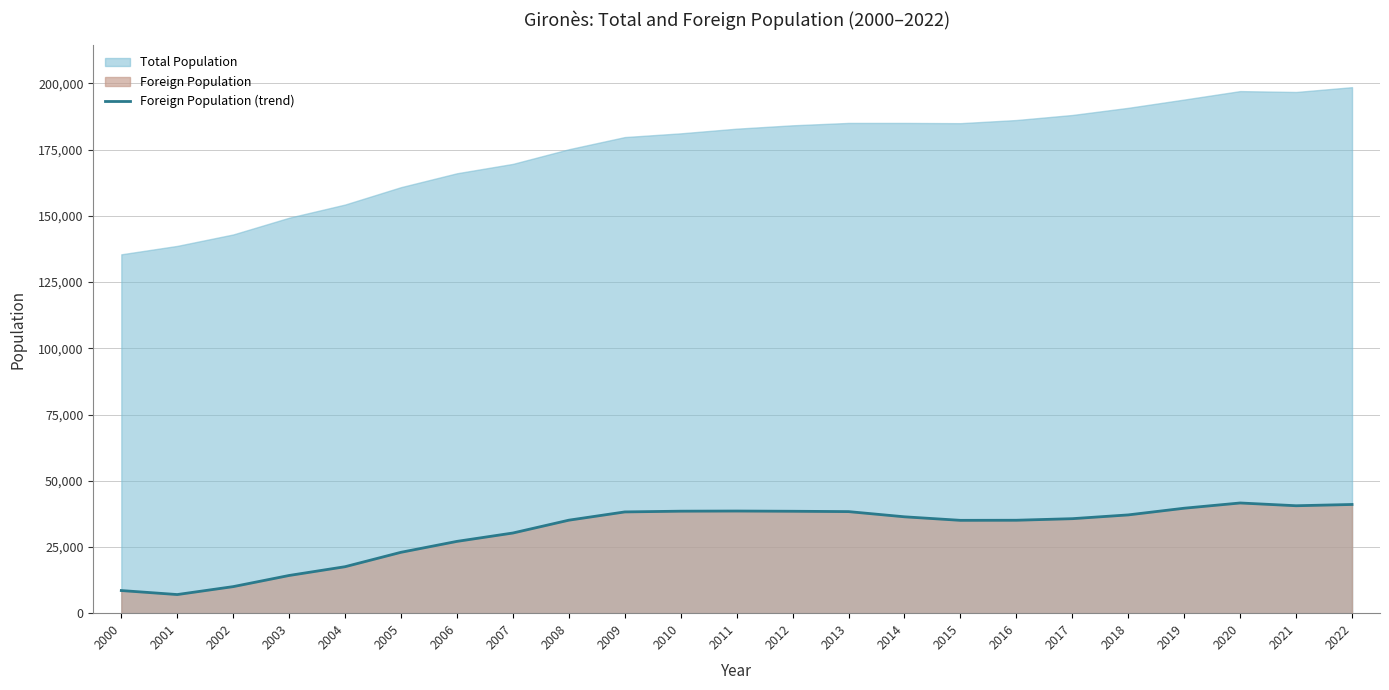

What is the lowest value of the Foreign Population (trend) series?

7031